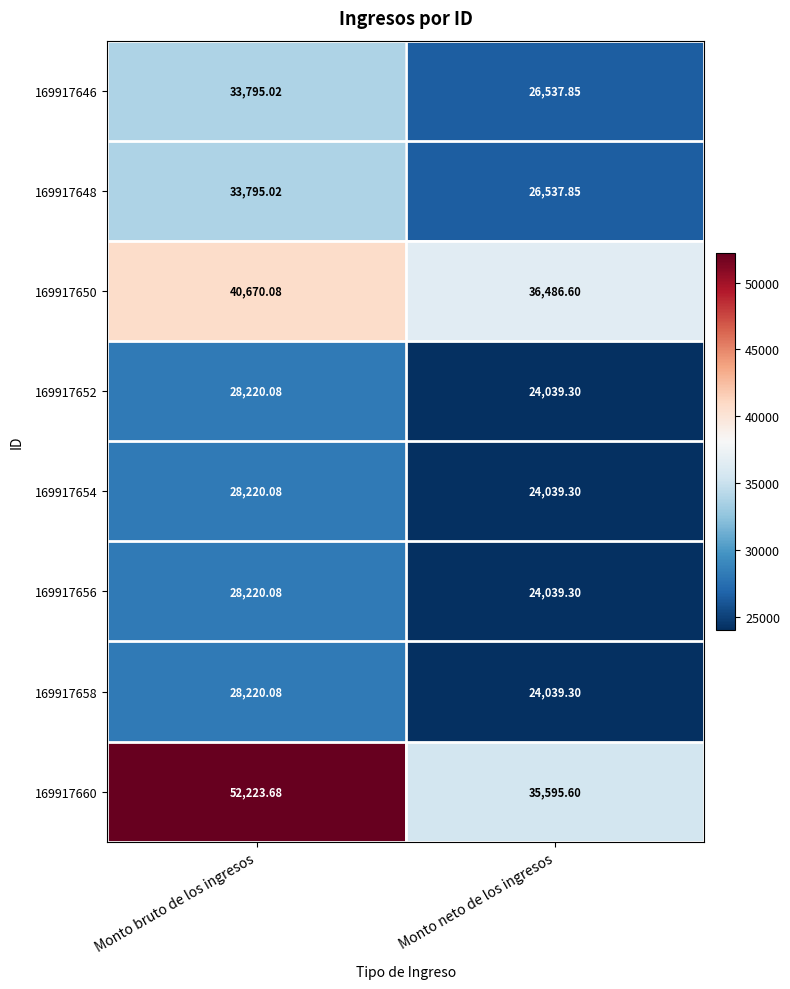

At which label does 169917648 first exceed 33795?

Monto bruto de los ingresos